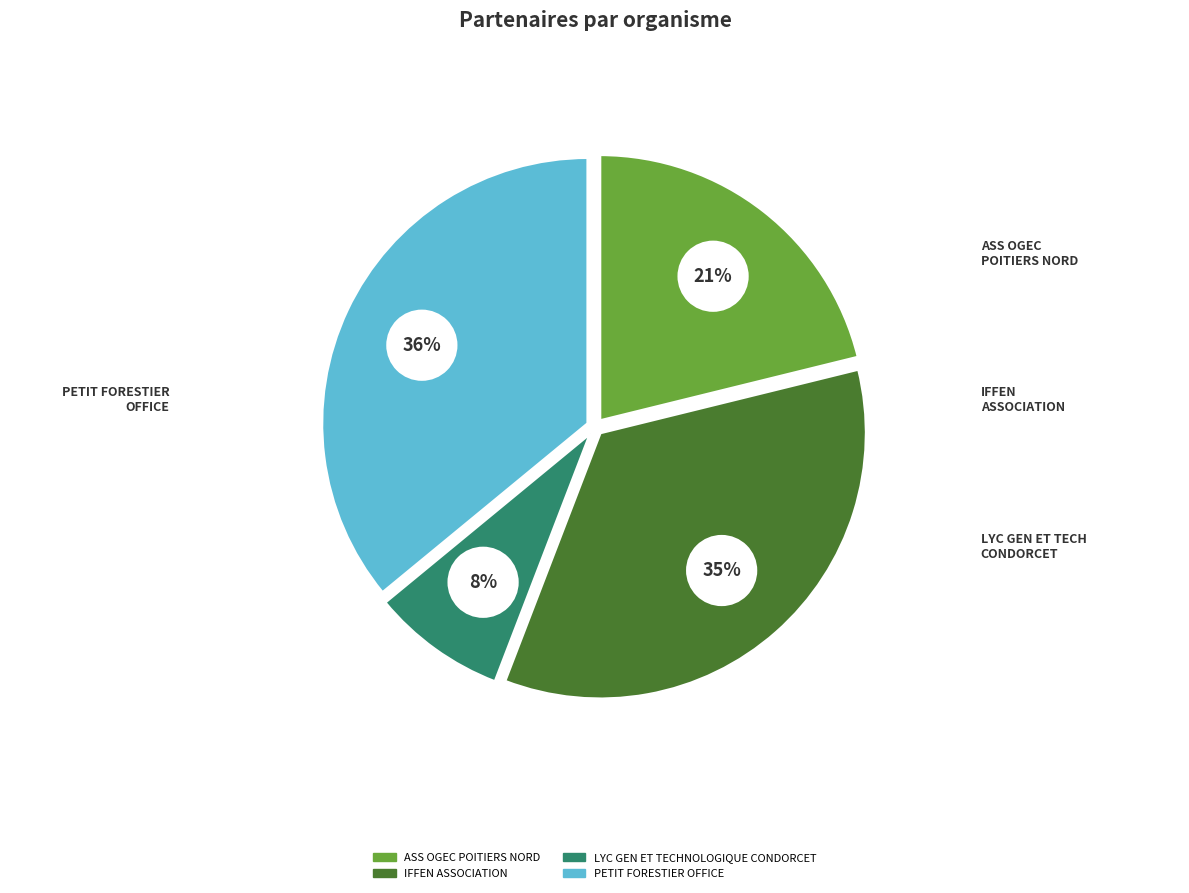

Approximately how many times larger is the value at PETIT FORESTIER OFFICE compared to LYC GEN ET TECHNOLOGIQUE CONDORCET?

4.4